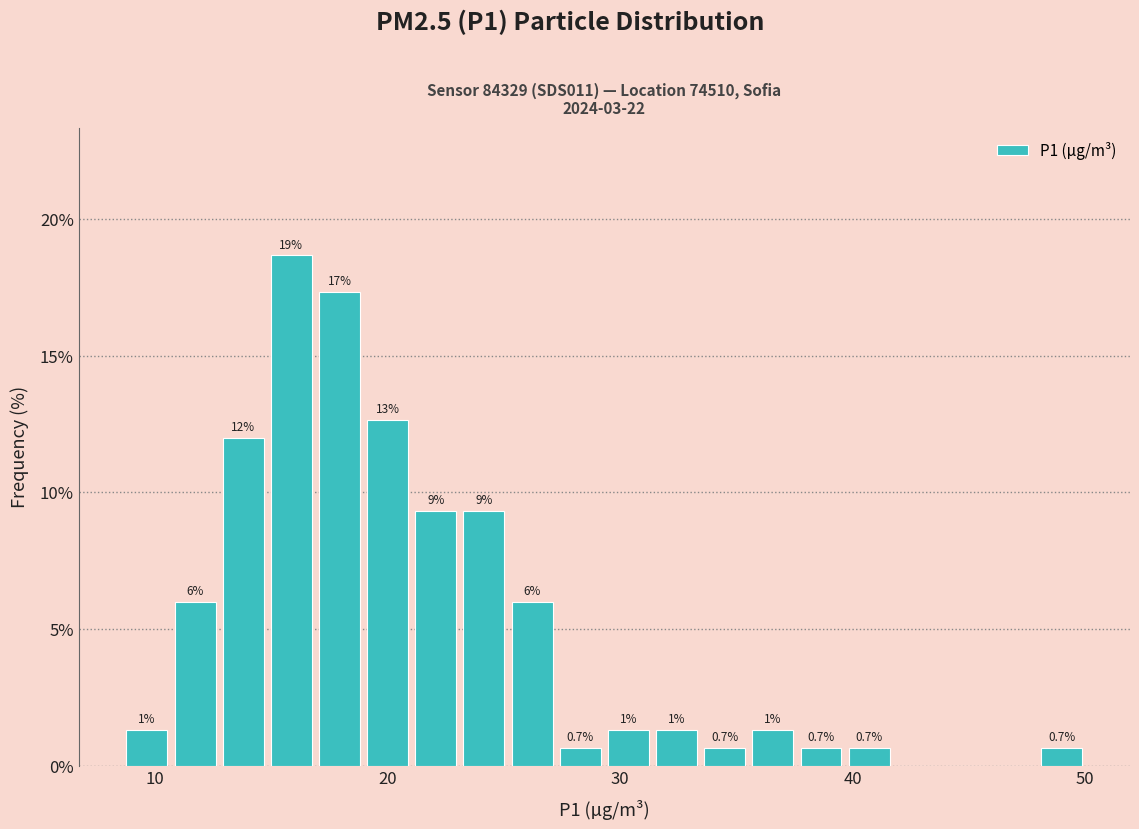

Read against the x-axis, roughly where is the centre of the tallest bar?

16